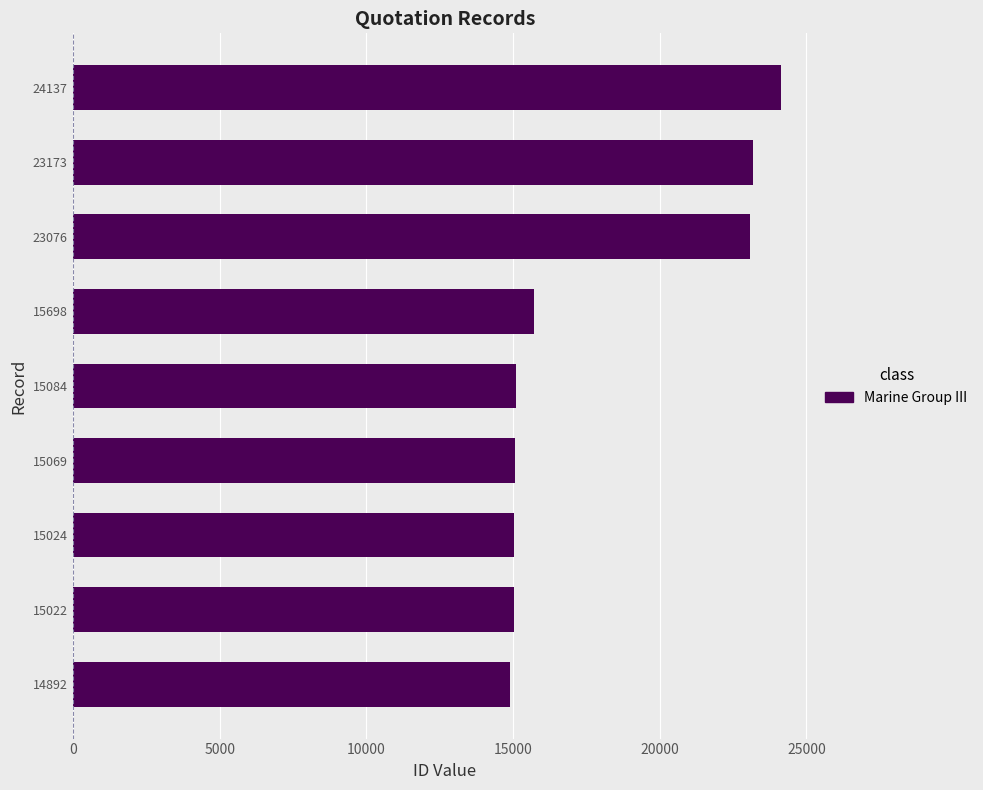

At which category does the chart reach its peak across all series?

24137